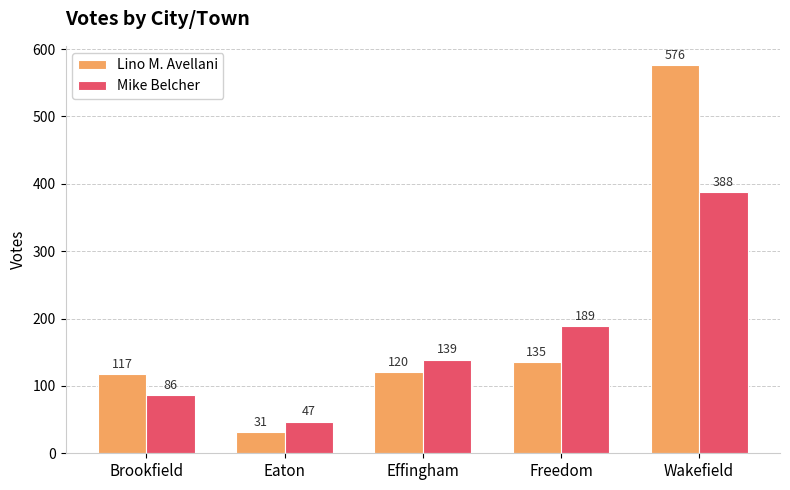

What value does the Mike Belcher series have at Eaton, to the nearest 50?

50